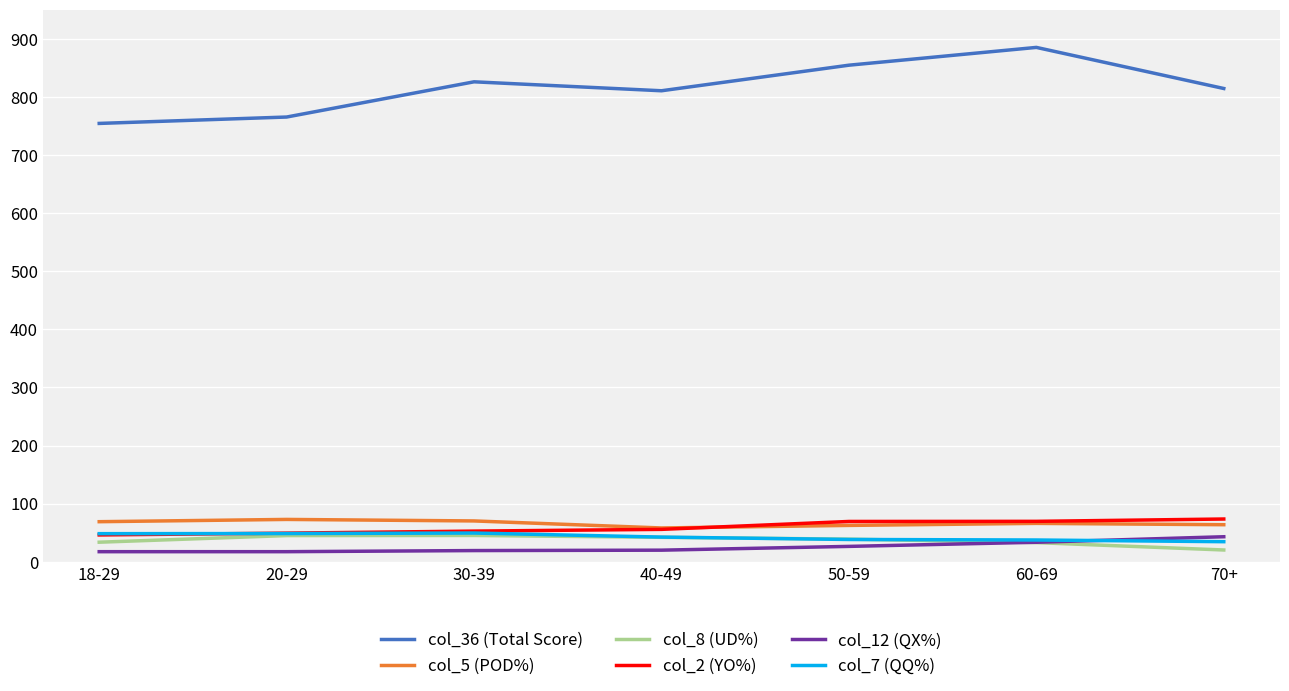

Which series has the widest spread of values?

col_36 (Total Score)